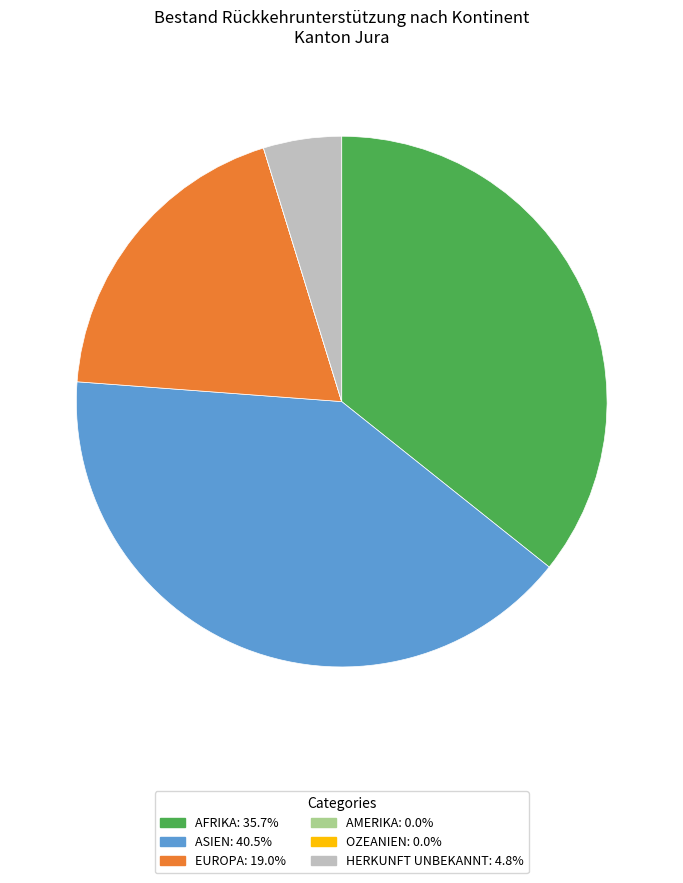

Does any single category account for the majority?

No